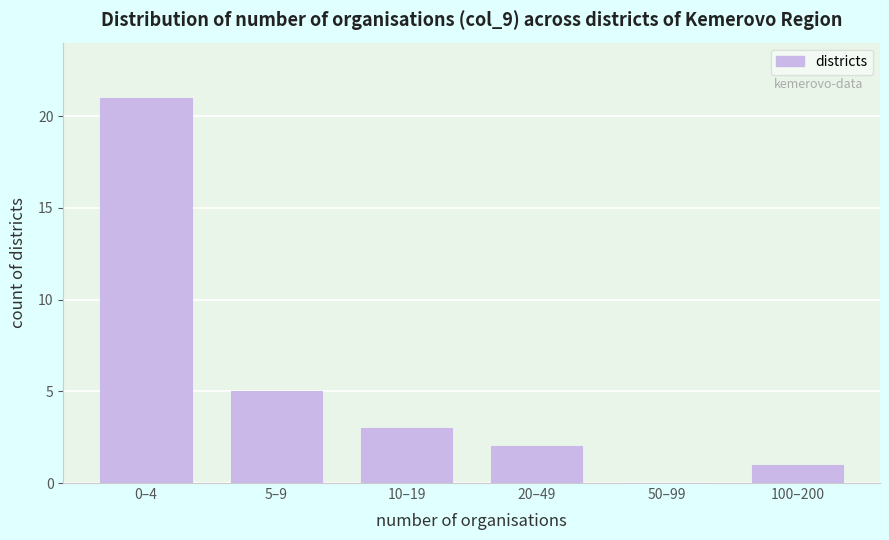

Reading right to left, list all the values displayed in this chart.

100–200=1	50–99=0	20–49=2	10–19=3	5–9=5	0–4=21